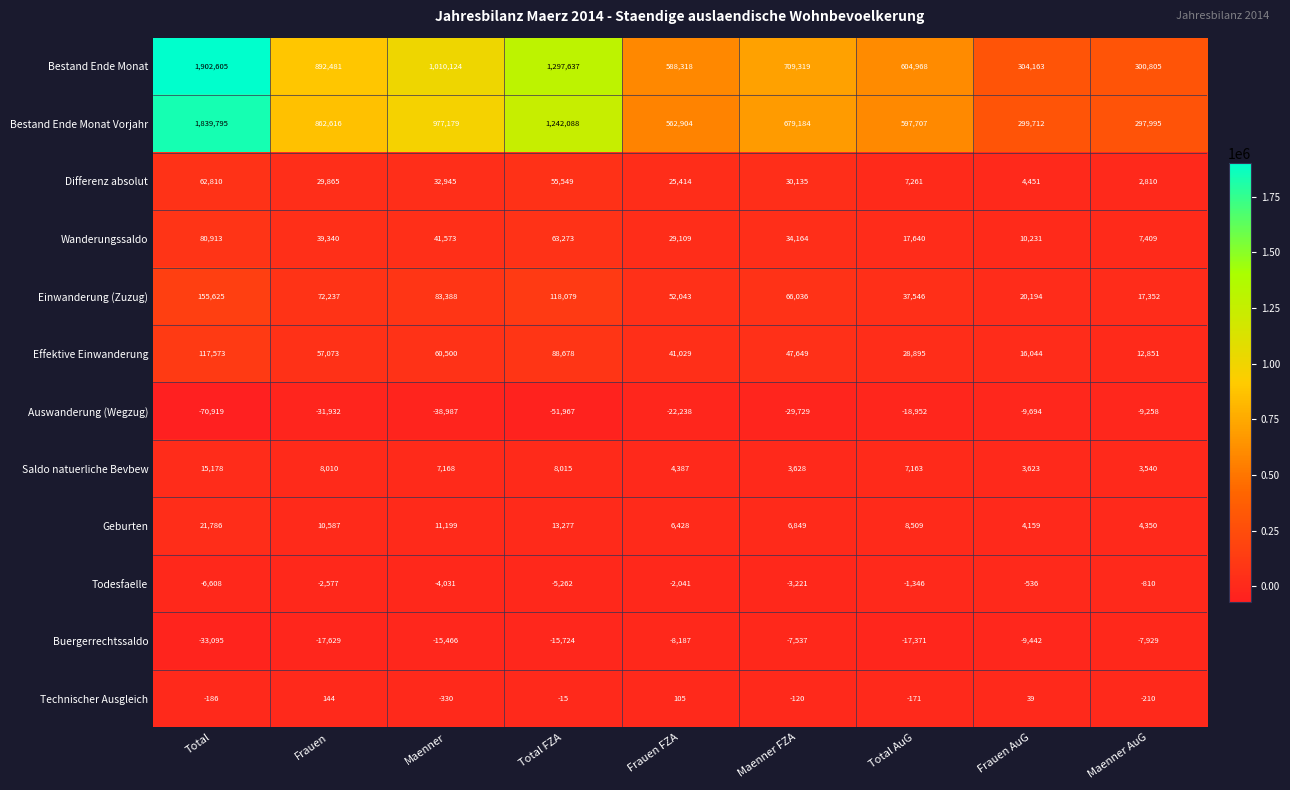

Between Frauen and Frauen AuG, which series saw the biggest shift?

Bestand Ende Monat